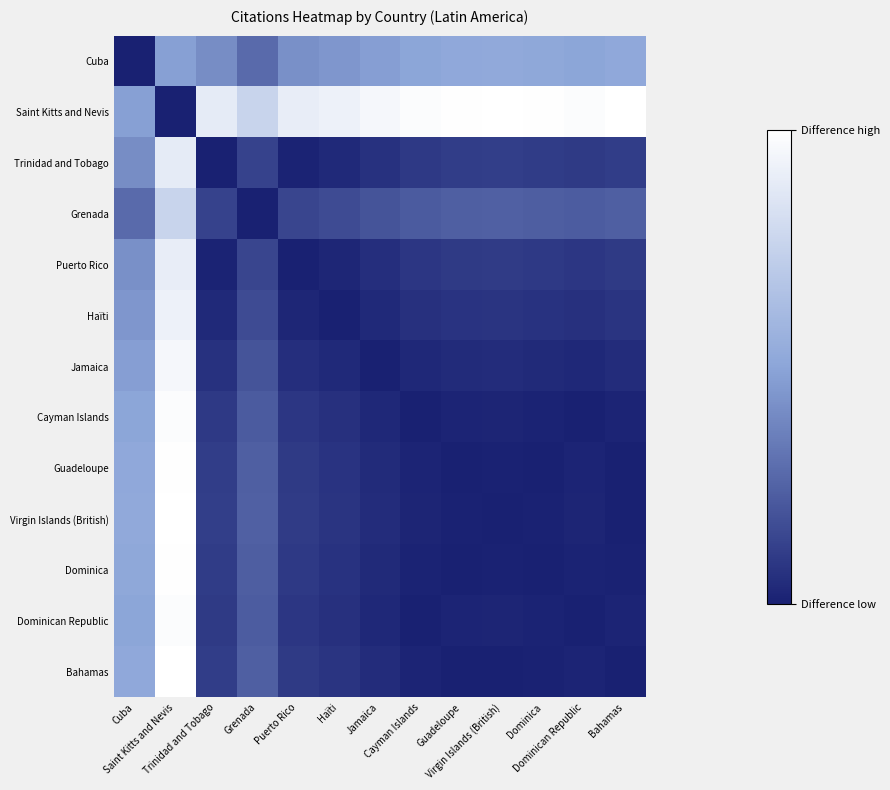

Reading left to right, transcribe all the data shown in this chart.

Cuba: Cuba=0	Saint Kitts and Nevis=321	Trinidad and Tobago=274	Grenada=188	Puerto Rico=281	Haïti=296	Jamaica=317	Cayman Islands=336	Guadeloupe=345	Virgin Islands (British)=348	Dominica=343	Dominican Republic=337	Bahamas=346
Saint Kitts and Nevis: Cuba=321	Saint Kitts and Nevis=0	Trinidad and Tobago=595	Grenada=509	Puerto Rico=602	Haïti=617	Jamaica=638	Cayman Islands=657	Guadeloupe=666	Virgin Islands (British)=669	Dominica=664	Dominican Republic=658	Bahamas=667
Trinidad and Tobago: Cuba=274	Saint Kitts and Nevis=595	Trinidad and Tobago=0	Grenada=86	Puerto Rico=7	Haïti=22	Jamaica=43	Cayman Islands=62	Guadeloupe=71	Virgin Islands (British)=74	Dominica=69	Dominican Republic=63	Bahamas=72
Grenada: Cuba=188	Saint Kitts and Nevis=509	Trinidad and Tobago=86	Grenada=0	Puerto Rico=93	Haïti=108	Jamaica=129	Cayman Islands=148	Guadeloupe=157	Virgin Islands (British)=160	Dominica=155	Dominican Republic=149	Bahamas=158
Puerto Rico: Cuba=281	Saint Kitts and Nevis=602	Trinidad and Tobago=7	Grenada=93	Puerto Rico=0	Haïti=15	Jamaica=36	Cayman Islands=55	Guadeloupe=64	Virgin Islands (British)=67	Dominica=62	Dominican Republic=56	Bahamas=65
Haïti: Cuba=296	Saint Kitts and Nevis=617	Trinidad and Tobago=22	Grenada=108	Puerto Rico=15	Haïti=0	Jamaica=21	Cayman Islands=40	Guadeloupe=49	Virgin Islands (British)=52	Dominica=47	Dominican Republic=41	Bahamas=50
Jamaica: Cuba=317	Saint Kitts and Nevis=638	Trinidad and Tobago=43	Grenada=129	Puerto Rico=36	Haïti=21	Jamaica=0	Cayman Islands=19	Guadeloupe=28	Virgin Islands (British)=31	Dominica=26	Dominican Republic=20	Bahamas=29
Cayman Islands: Cuba=336	Saint Kitts and Nevis=657	Trinidad and Tobago=62	Grenada=148	Puerto Rico=55	Haïti=40	Jamaica=19	Cayman Islands=0	Guadeloupe=9	Virgin Islands (British)=12	Dominica=7	Dominican Republic=1	Bahamas=10
Guadeloupe: Cuba=345	Saint Kitts and Nevis=666	Trinidad and Tobago=71	Grenada=157	Puerto Rico=64	Haïti=49	Jamaica=28	Cayman Islands=9	Guadeloupe=0	Virgin Islands (British)=3	Dominica=2	Dominican Republic=8	Bahamas=1
Virgin Islands (British): Cuba=348	Saint Kitts and Nevis=669	Trinidad and Tobago=74	Grenada=160	Puerto Rico=67	Haïti=52	Jamaica=31	Cayman Islands=12	Guadeloupe=3	Virgin Islands (British)=0	Dominica=5	Dominican Republic=11	Bahamas=2
Dominica: Cuba=343	Saint Kitts and Nevis=664	Trinidad and Tobago=69	Grenada=155	Puerto Rico=62	Haïti=47	Jamaica=26	Cayman Islands=7	Guadeloupe=2	Virgin Islands (British)=5	Dominica=0	Dominican Republic=6	Bahamas=3
Dominican Republic: Cuba=337	Saint Kitts and Nevis=658	Trinidad and Tobago=63	Grenada=149	Puerto Rico=56	Haïti=41	Jamaica=20	Cayman Islands=1	Guadeloupe=8	Virgin Islands (British)=11	Dominica=6	Dominican Republic=0	Bahamas=9
Bahamas: Cuba=346	Saint Kitts and Nevis=667	Trinidad and Tobago=72	Grenada=158	Puerto Rico=65	Haïti=50	Jamaica=29	Cayman Islands=10	Guadeloupe=1	Virgin Islands (British)=2	Dominica=3	Dominican Republic=9	Bahamas=0